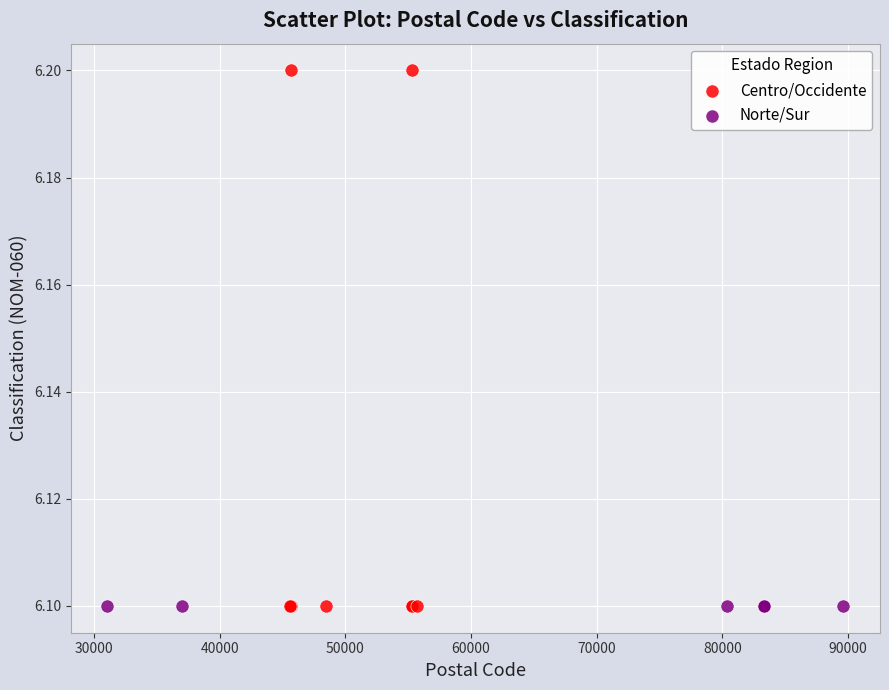

Which series reaches the maximum Y coordinate?

Centro/Occidente